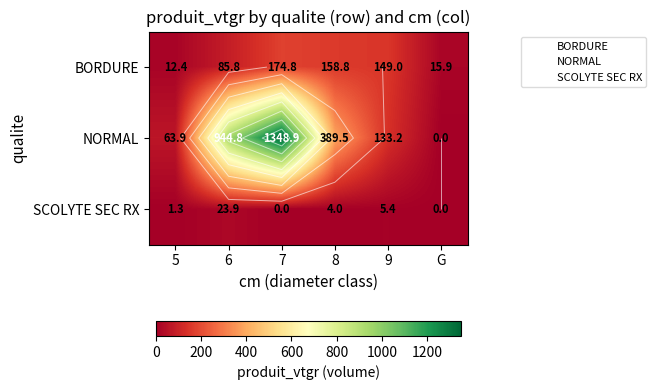

What is the average value of the NORMAL series?

480.1